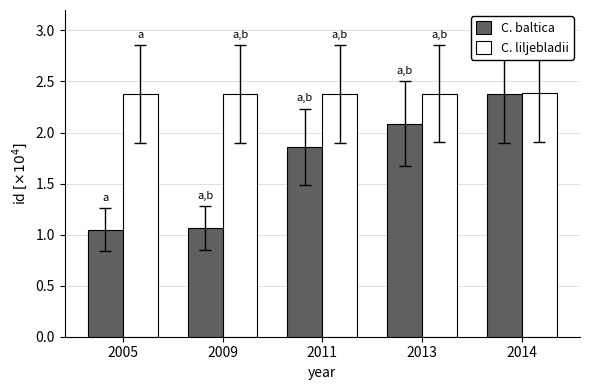

Does the chart contain any negative values?

No